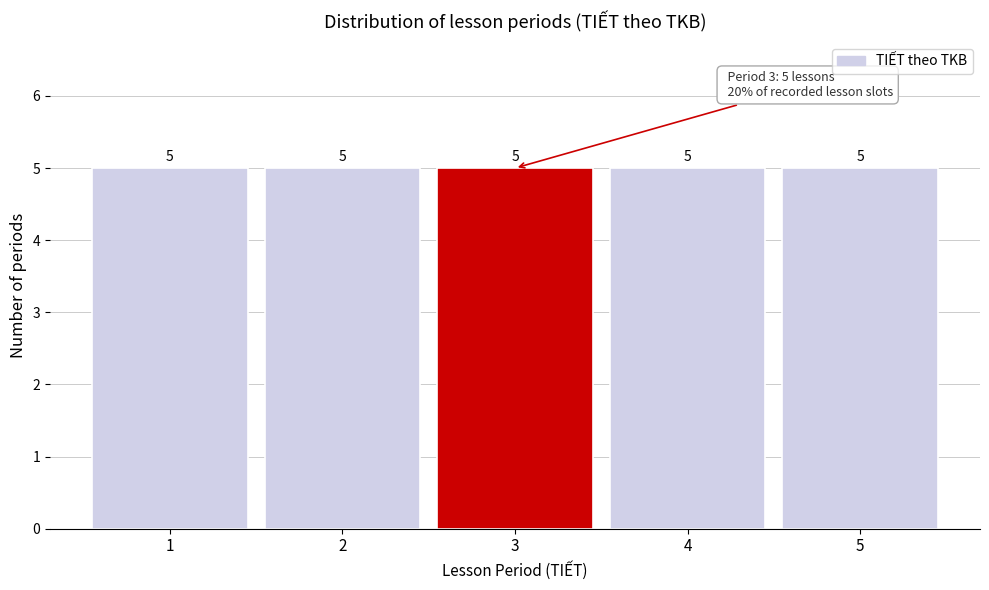

Reading left to right, transcribe this chart: for each bar, give the range it covers on the x-axis and its height.

0.5 to 1.5: 5
1.5 to 2.5: 5
2.5 to 3.5: 5
3.5 to 4.5: 5
4.5 to 5.5: 5